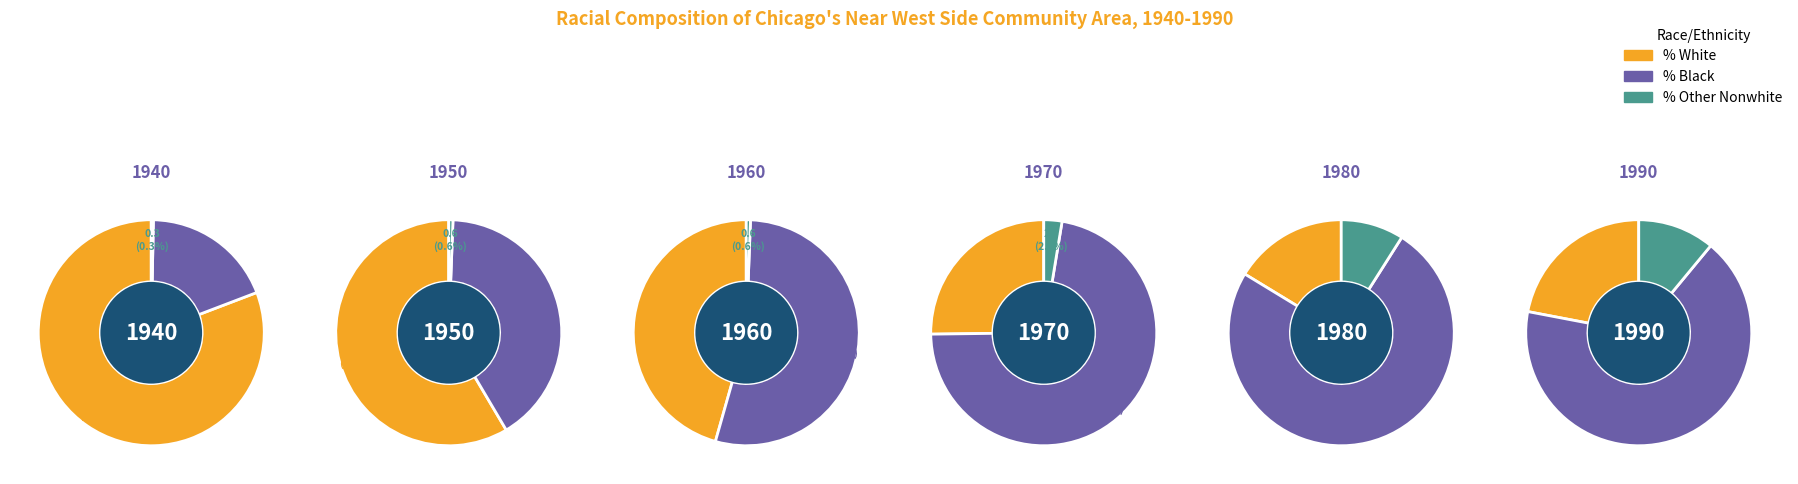

Which series changed the most between 1960 and 1970?

% White